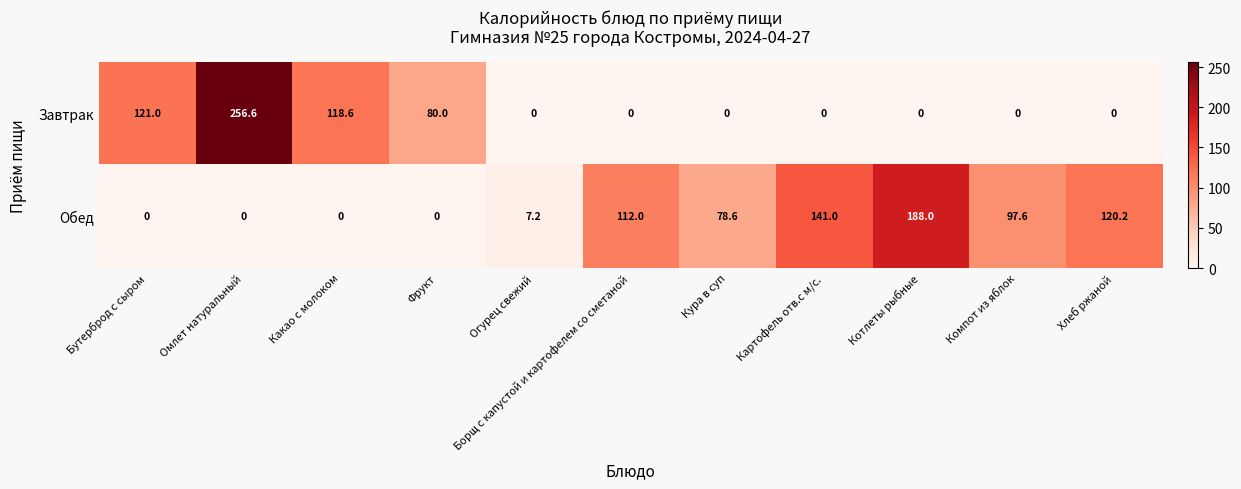

What is the spread (max minus min) of values at Какао с молоком?

118.6